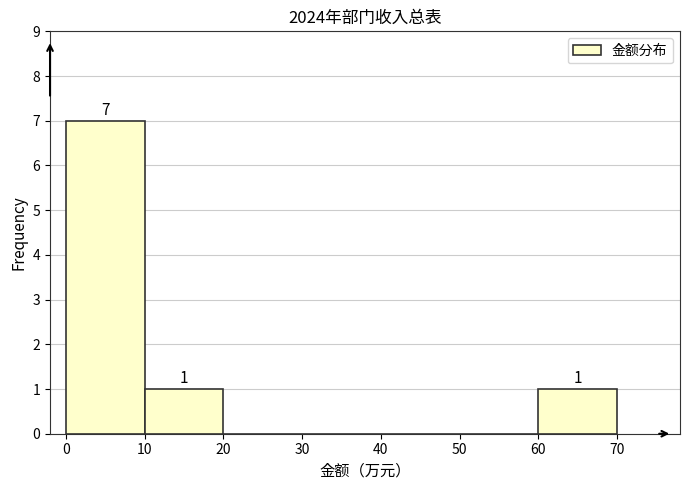

Which range on the x-axis has the tallest bar?

0 to 10